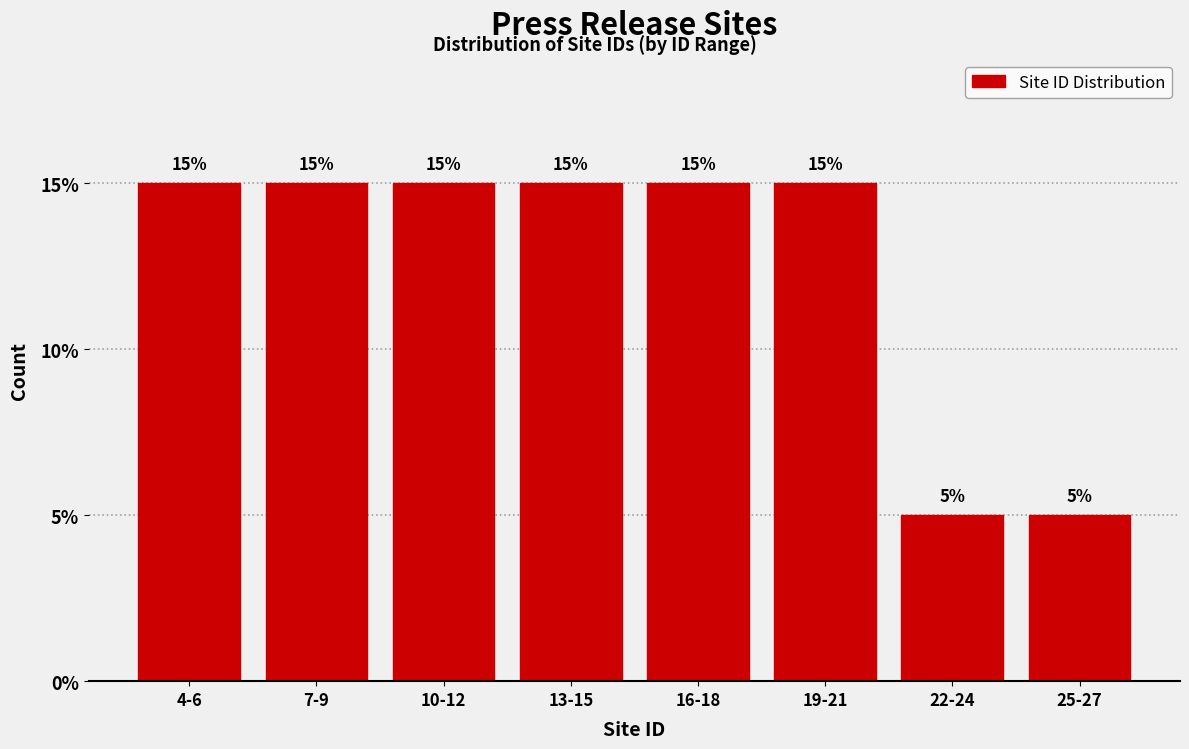

Reading left to right, what are all the values shown in this chart?

4-6=15	7-9=15	10-12=15	13-15=15	16-18=15	19-21=15	22-24=5	25-27=5